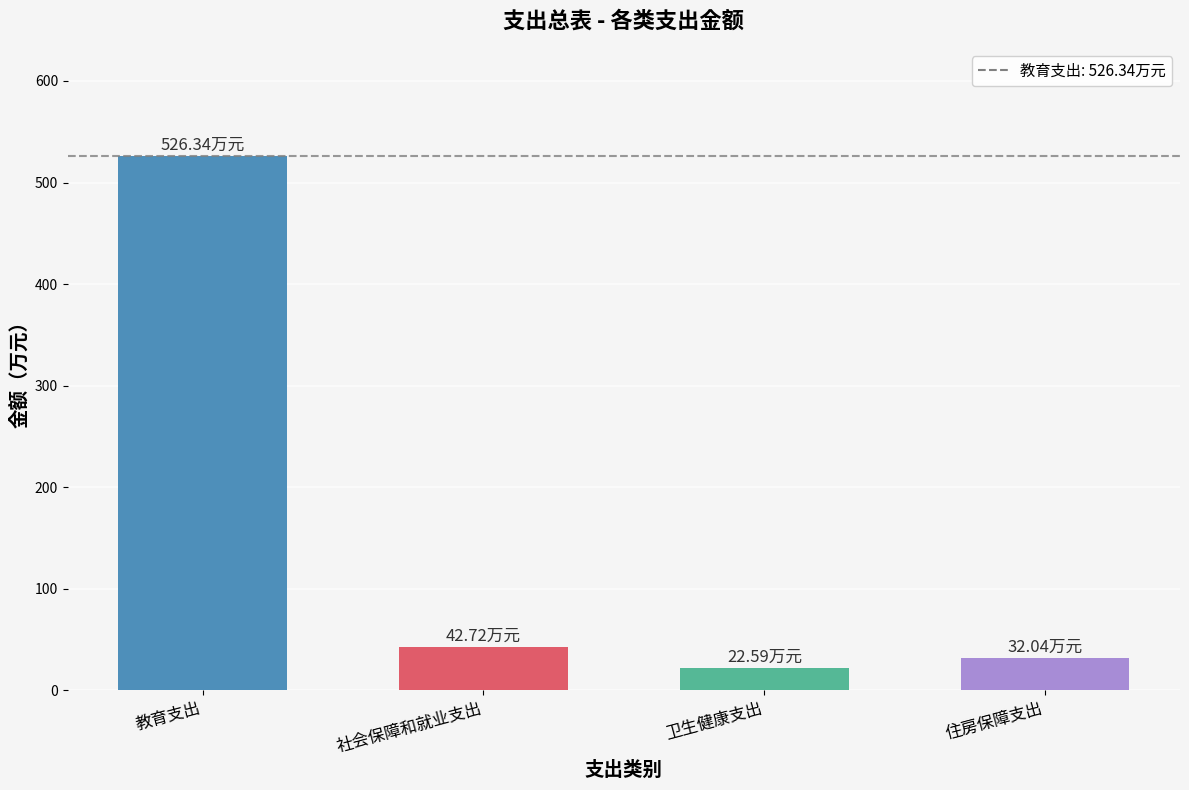

True or false: the data shows 129.8 at 教育支出.

False